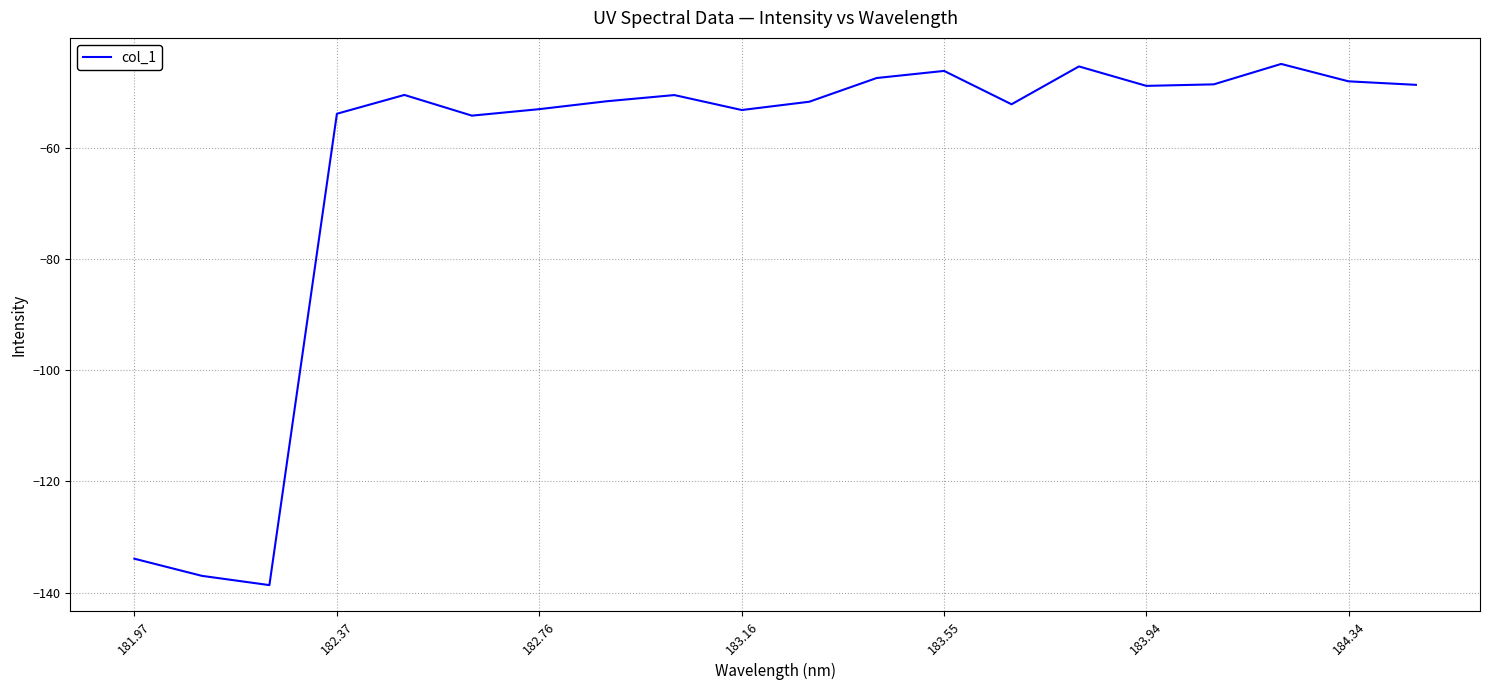

What is the difference between the maximum and minimum values?

93.7